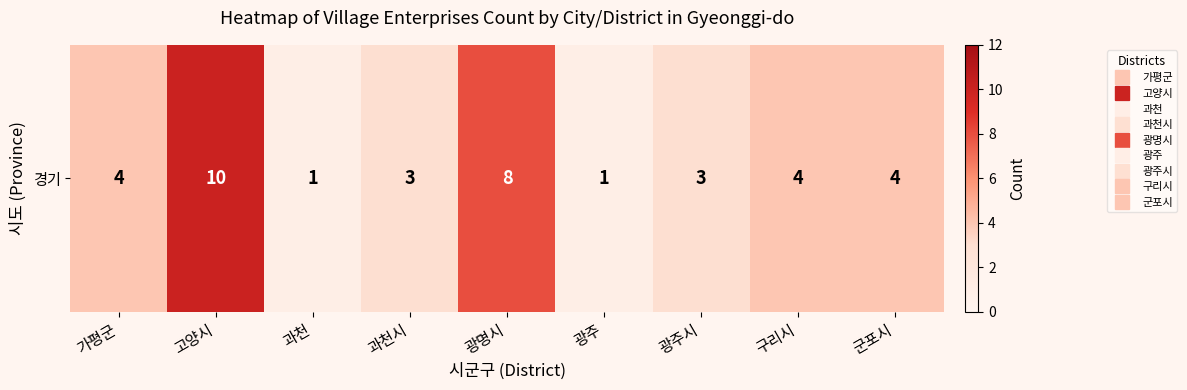

Reading left to right, list all the values displayed in this chart.

4	10	1	3	8	1	3	4	4